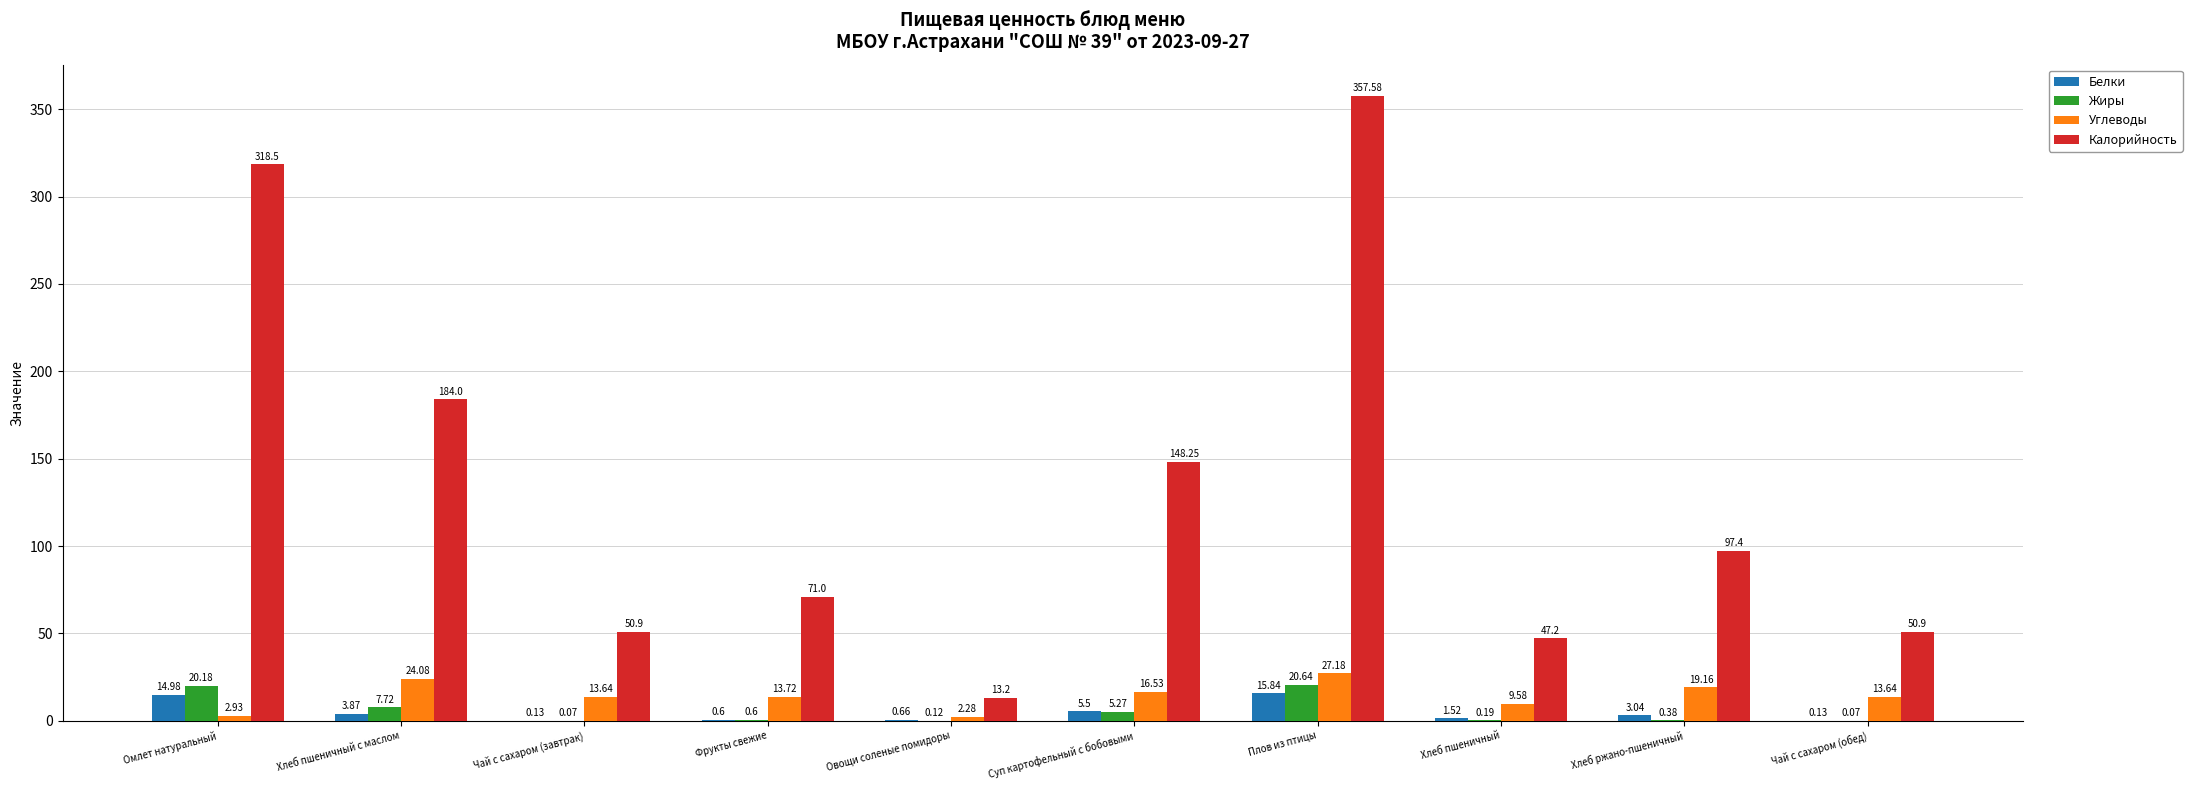

Which series has the largest total across all categories?

Калорийность